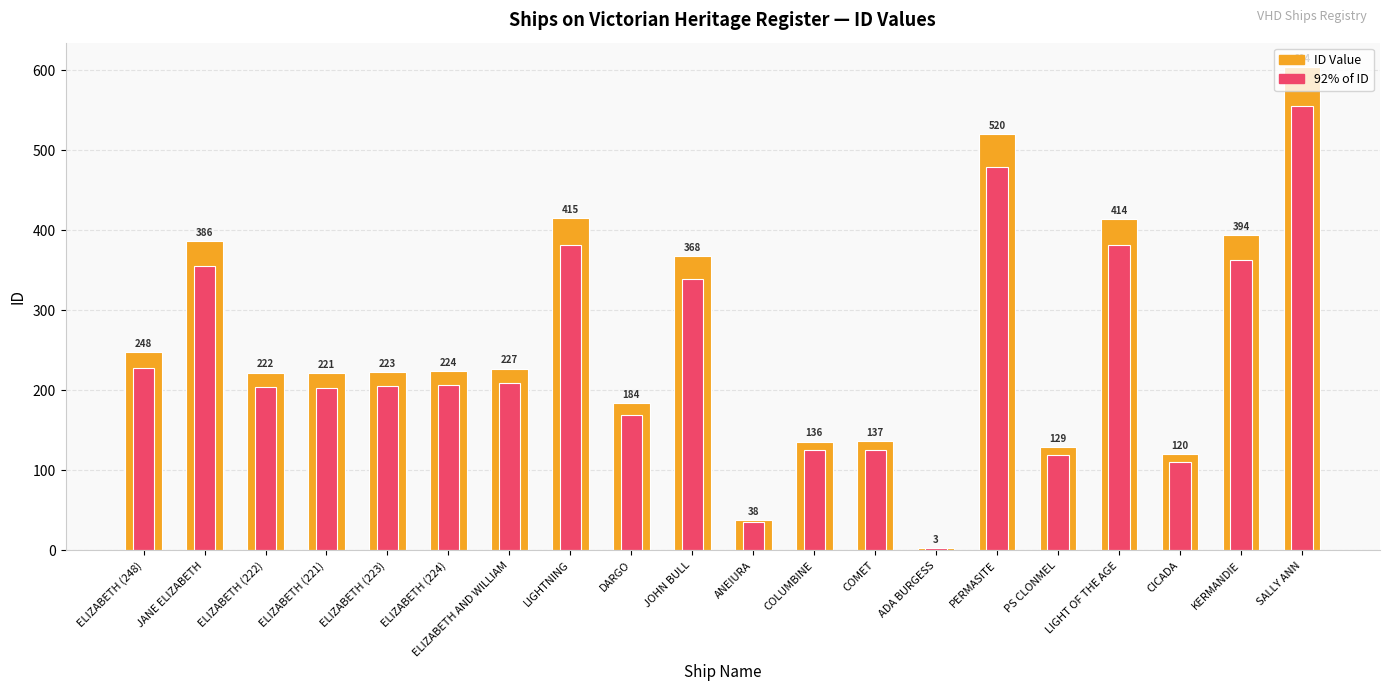

What are all the series names shown in the legend?

ID Value, 92% of ID